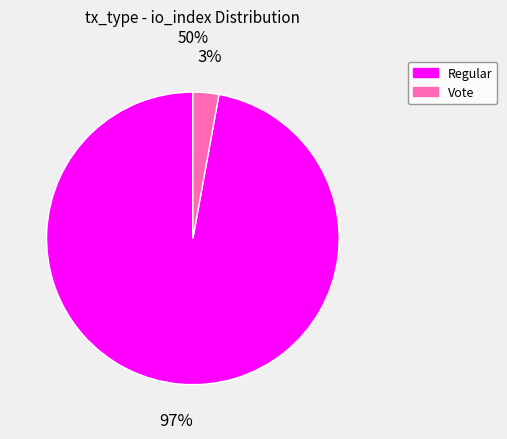

True or false: Vote accounts for 3% of the total.

True